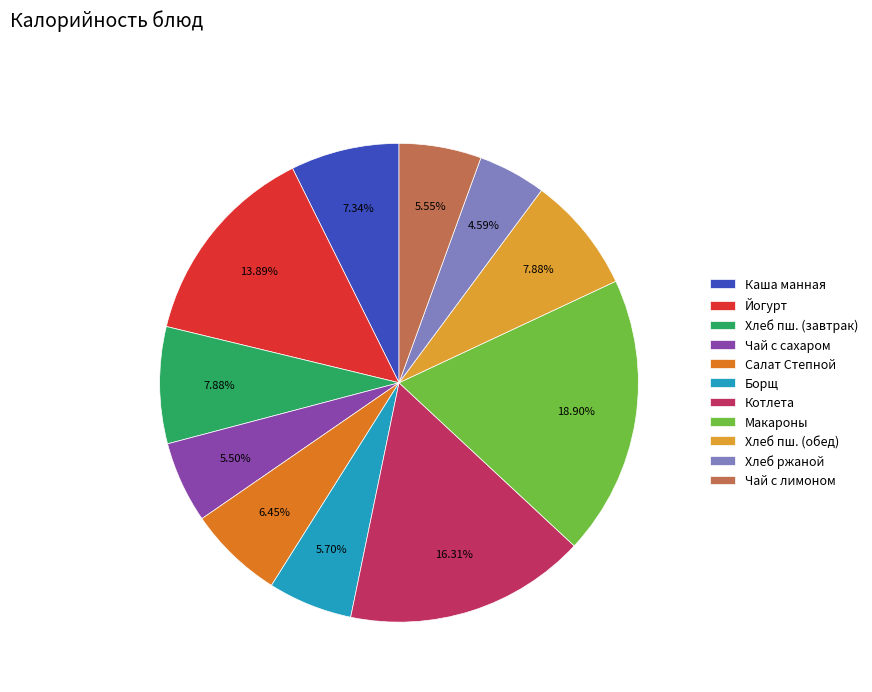

Approximately how many times larger is the value at Борщ compared to Йогурт?

0.4